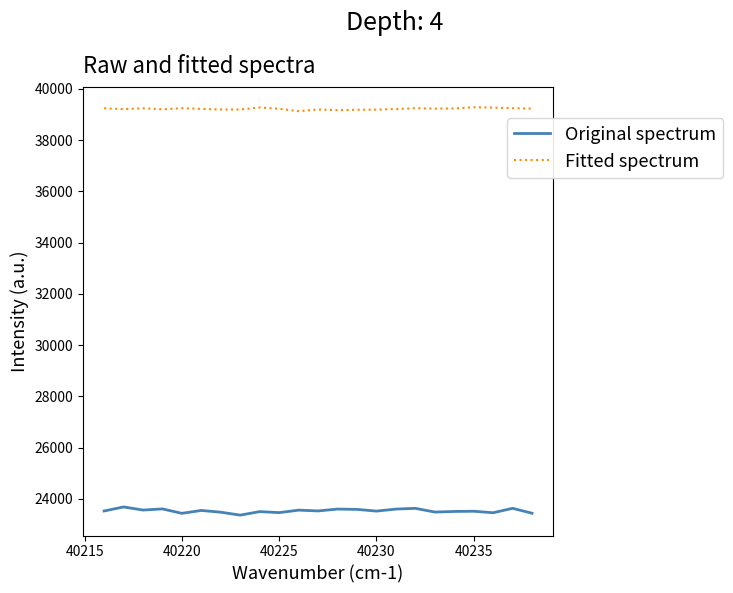

True or false: Original spectrum and Fitted spectrum intersect in this chart.

False